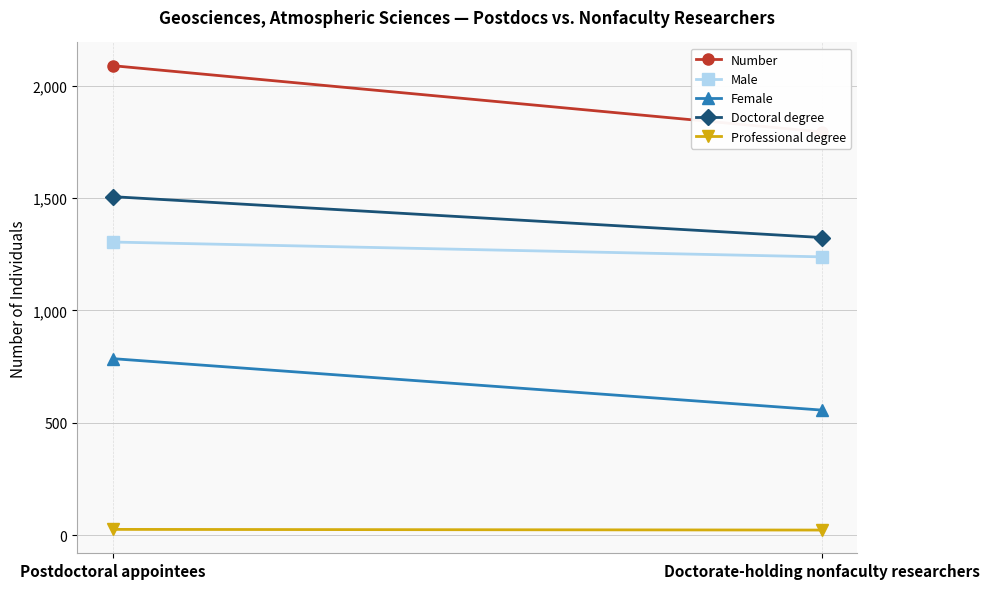

Reading left to right, extract all data points from this chart.

Number: Postdoctoral appointees=2089	Doctorate-holding nonfaculty researchers=1794
Male: Postdoctoral appointees=1304	Doctorate-holding nonfaculty researchers=1238
Female: Postdoctoral appointees=785	Doctorate-holding nonfaculty researchers=556
Doctoral degree: Postdoctoral appointees=1506	Doctorate-holding nonfaculty researchers=1324
Professional degree: Postdoctoral appointees=25	Doctorate-holding nonfaculty researchers=22